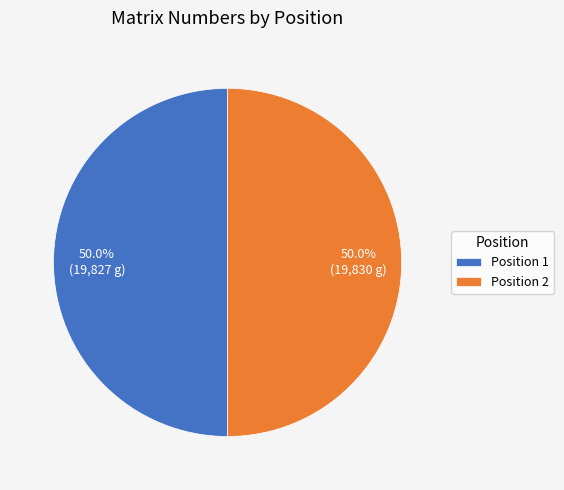

Combined, what portion of the pie is Position 1 and Position 2?

100.0%